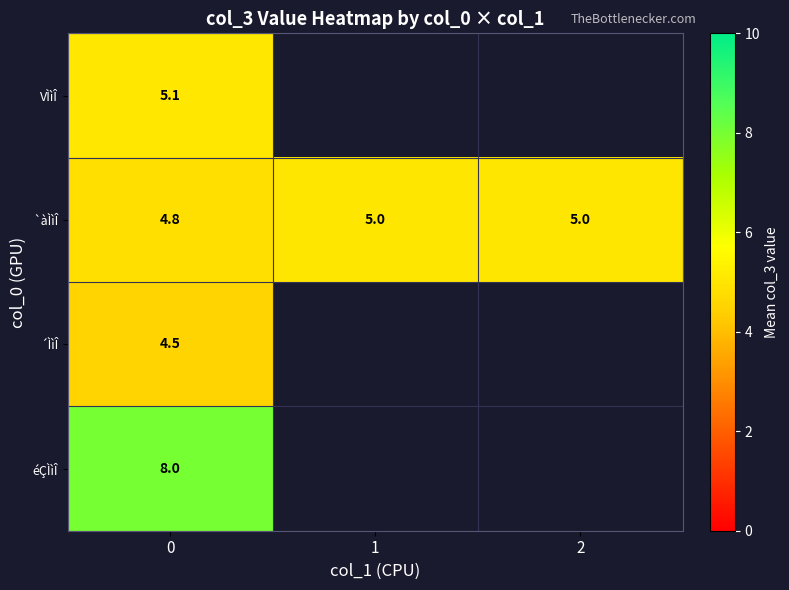

At 0, list the series in order from smallest to largest.

´ÌìÎ, `àÌìÎ, VÌìÎ, éÇÌìÎ